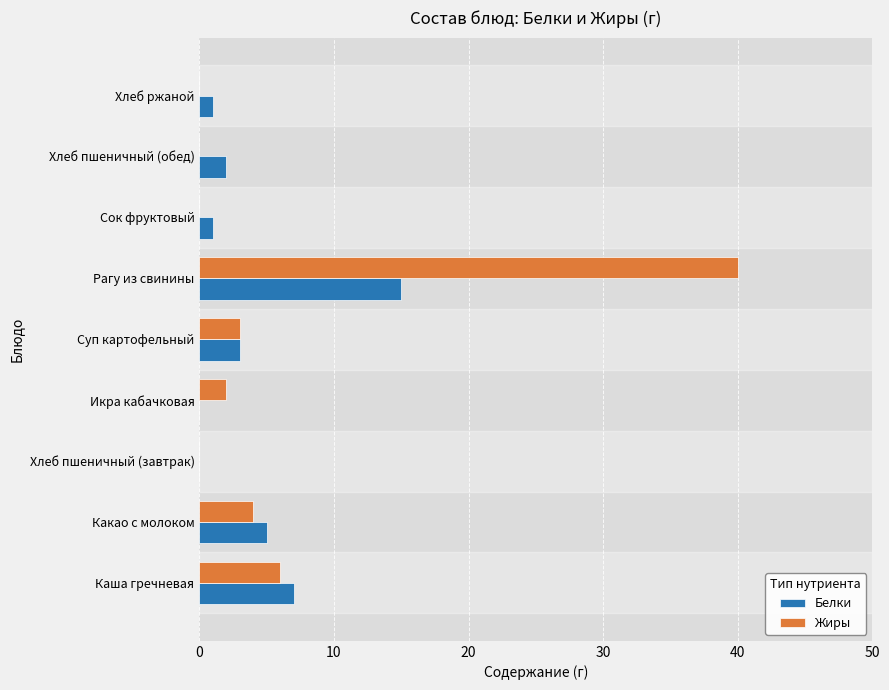

Is it true that Жиры equals 2 at Икра кабачковая?

True